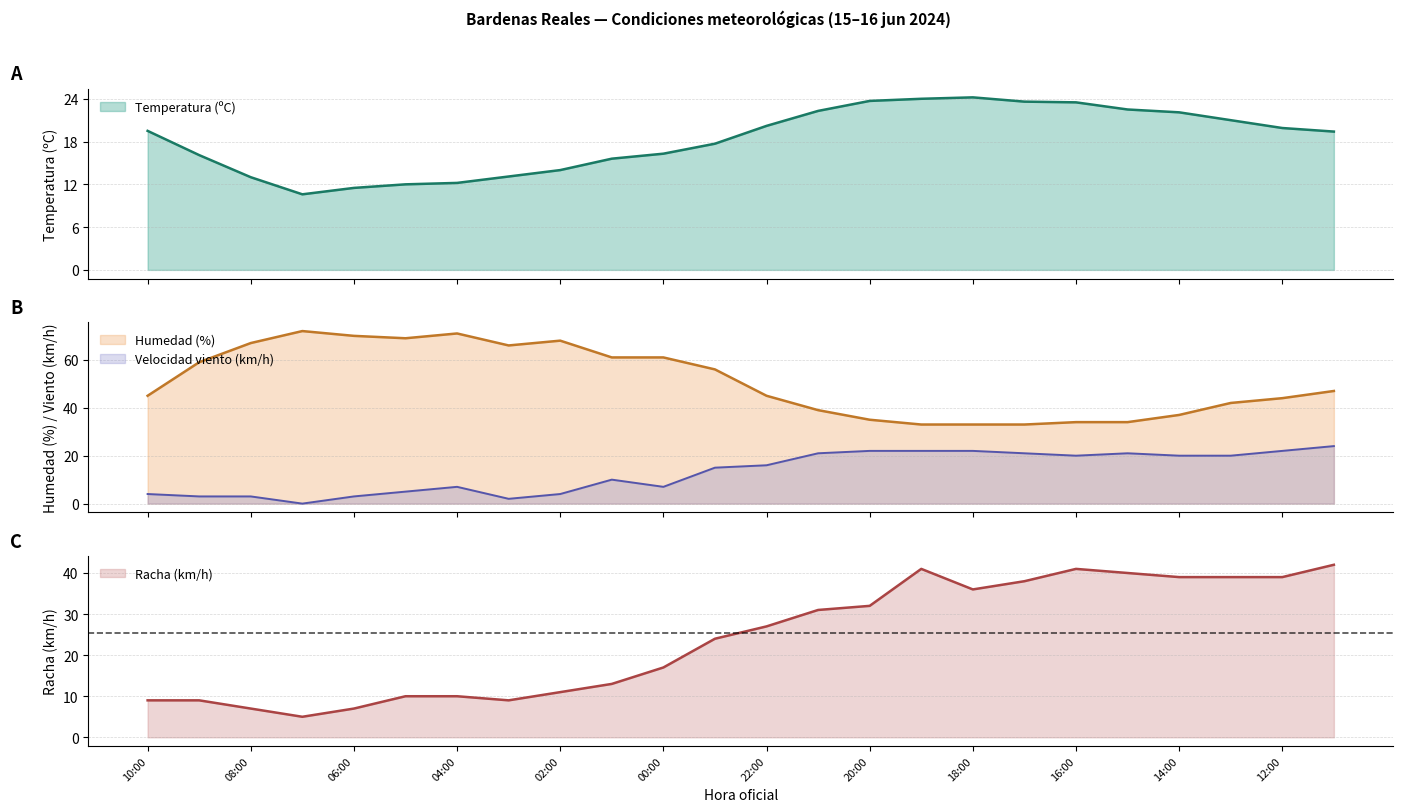

What is the value of the Humedad (%) point at the 4th from the left?

72.0